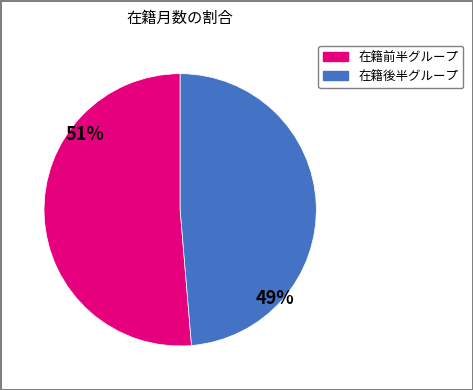

To the nearest percent, what is the average slice percentage?

50%